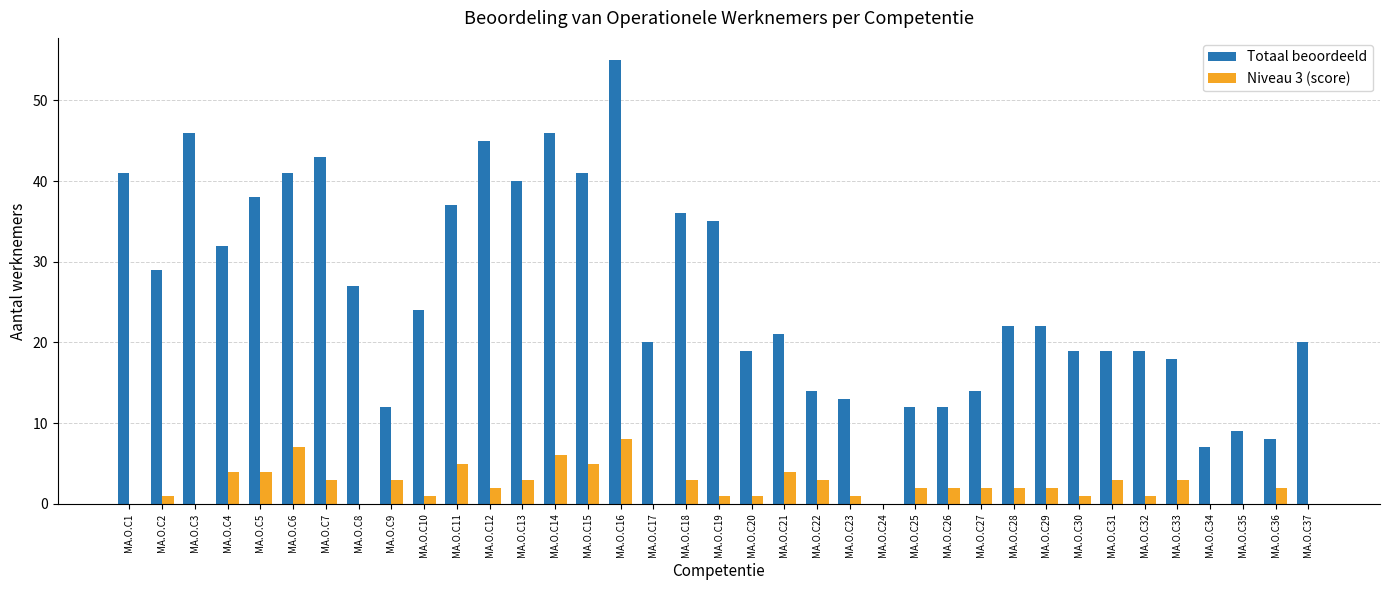

Which category has the highest value in the Niveau 3 (score) series?

MA.O.C16